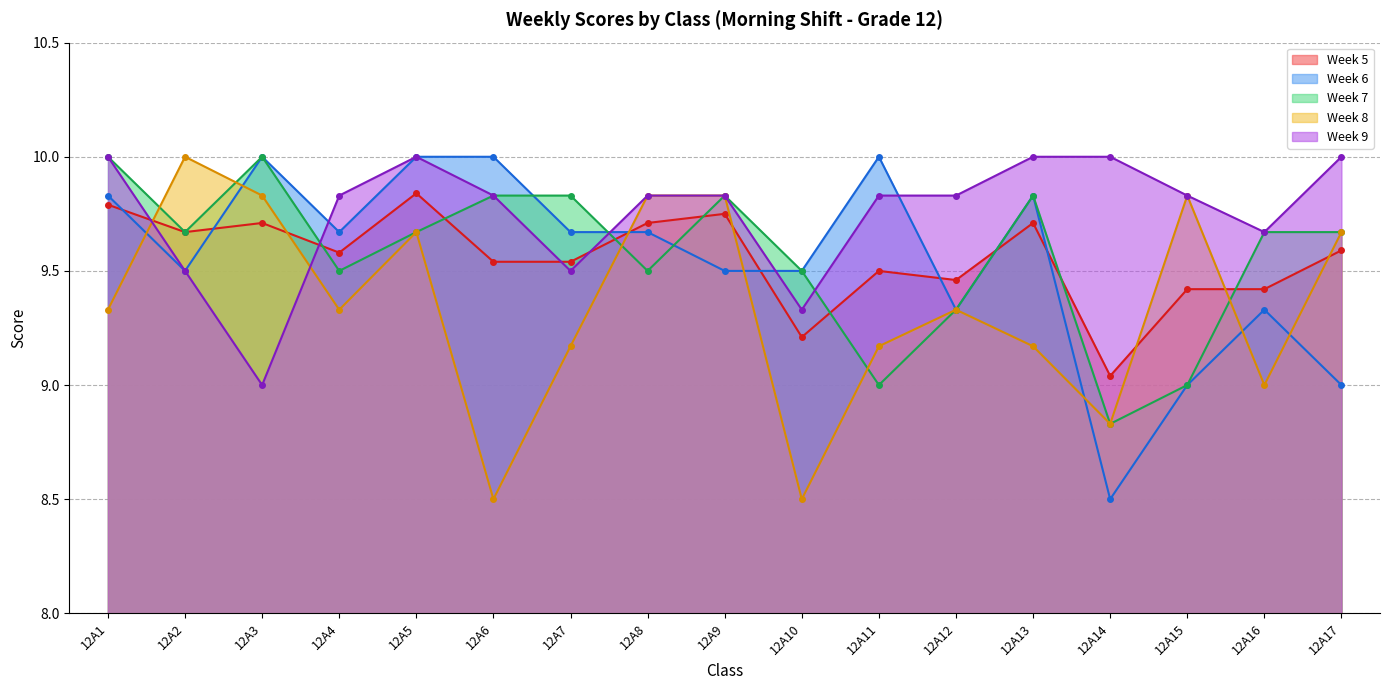

What is the minimum value shown in the chart?

8.5